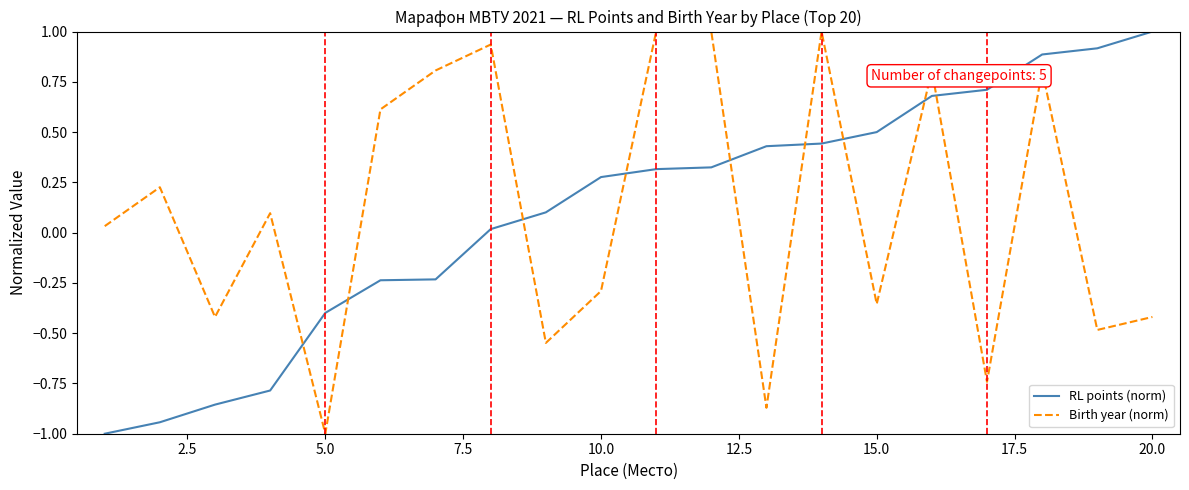

What is the smallest value displayed?

-1.0